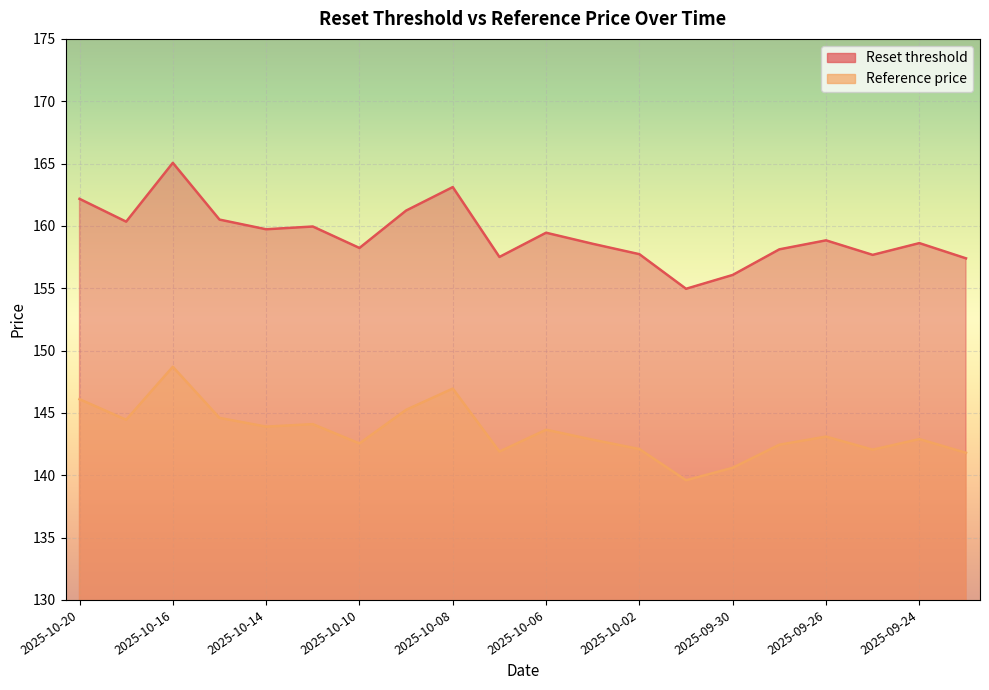

Which has a higher value, 2025-10-20 or 2025-10-17?

2025-10-20